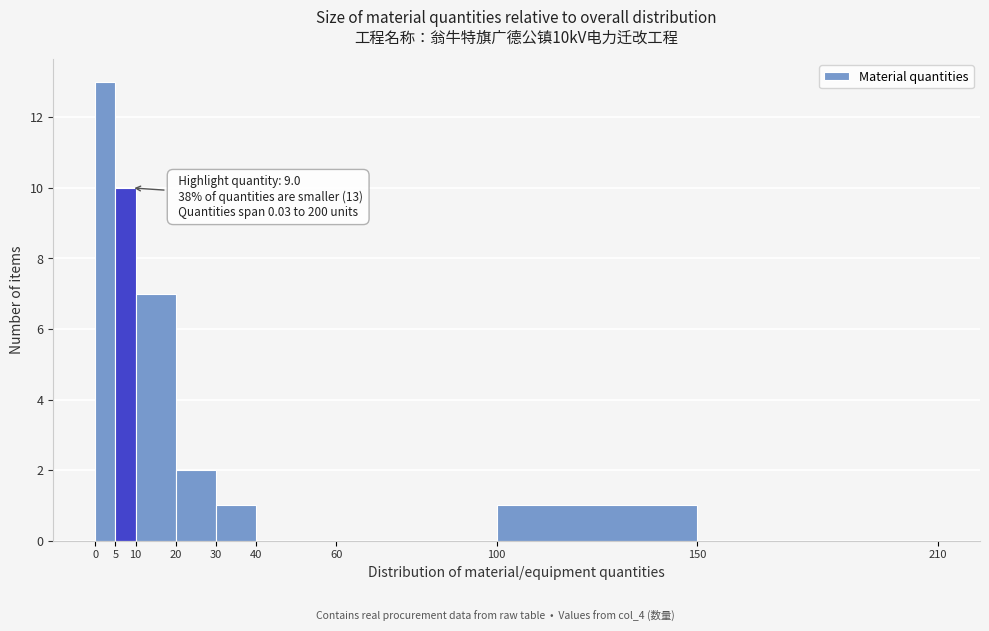

Over which range of the x-axis is the bar tallest?

0 to 5